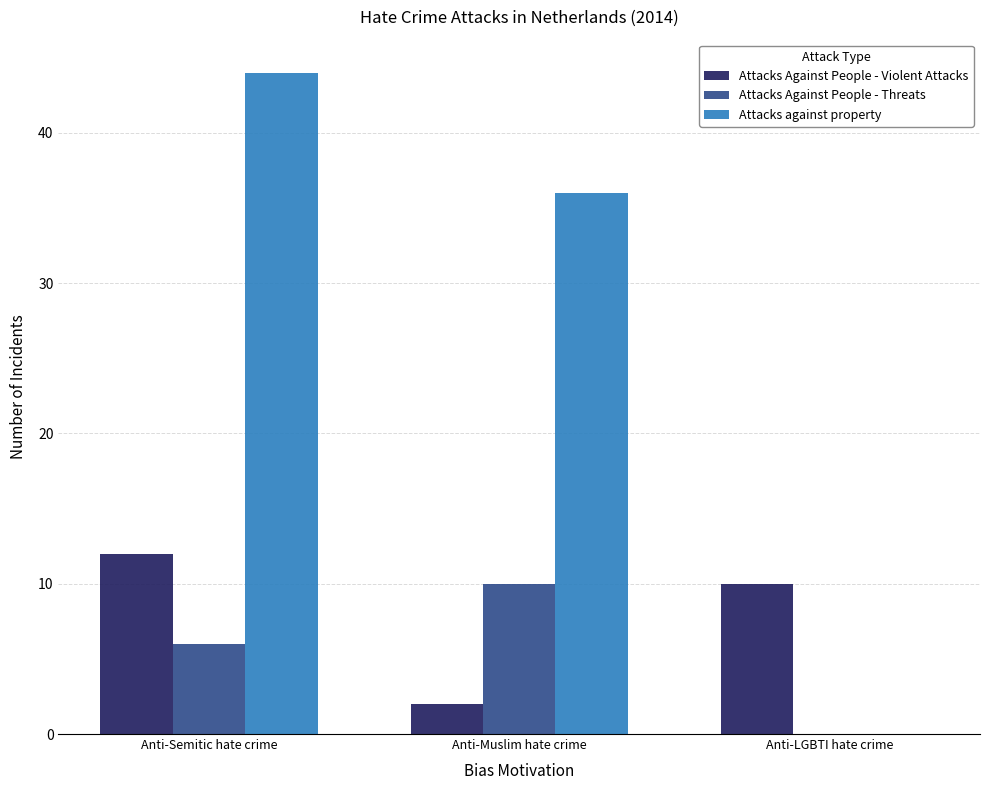

How many data points does each series have?

3